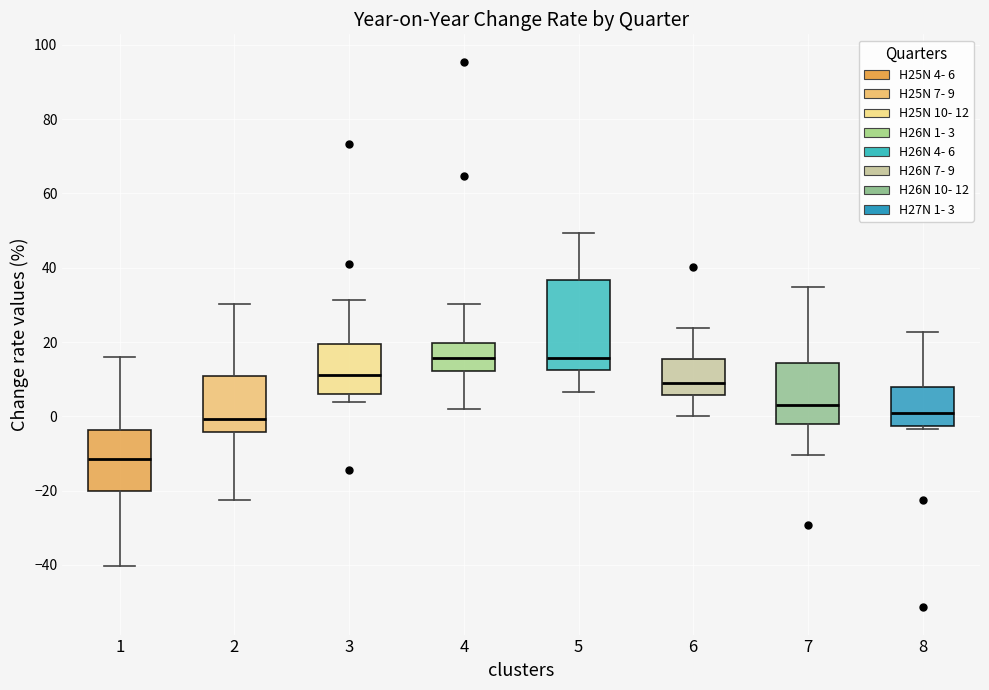

Reading left to right, read every box against the y-axis: the position of its median line, the range the box covers, and the ends of its whiskers. The values are not printed on the chart, so give them approximately, as read against the axis.

1: median -12, box -20 to -4, whiskers -40 to 16
2: median 0, box -4 to 12, whiskers -22 to 30
3: median 12, box 6 to 20, whiskers 4 to 32
4: median 16, box 12 to 20, whiskers 2 to 30
5: median 16, box 12 to 36, whiskers 6 to 50
6: median 10, box 6 to 16, whiskers 0 to 24
7: median 4, box -2 to 14, whiskers -10 to 34
8: median 0, box -2 to 8, whiskers -4 to 22